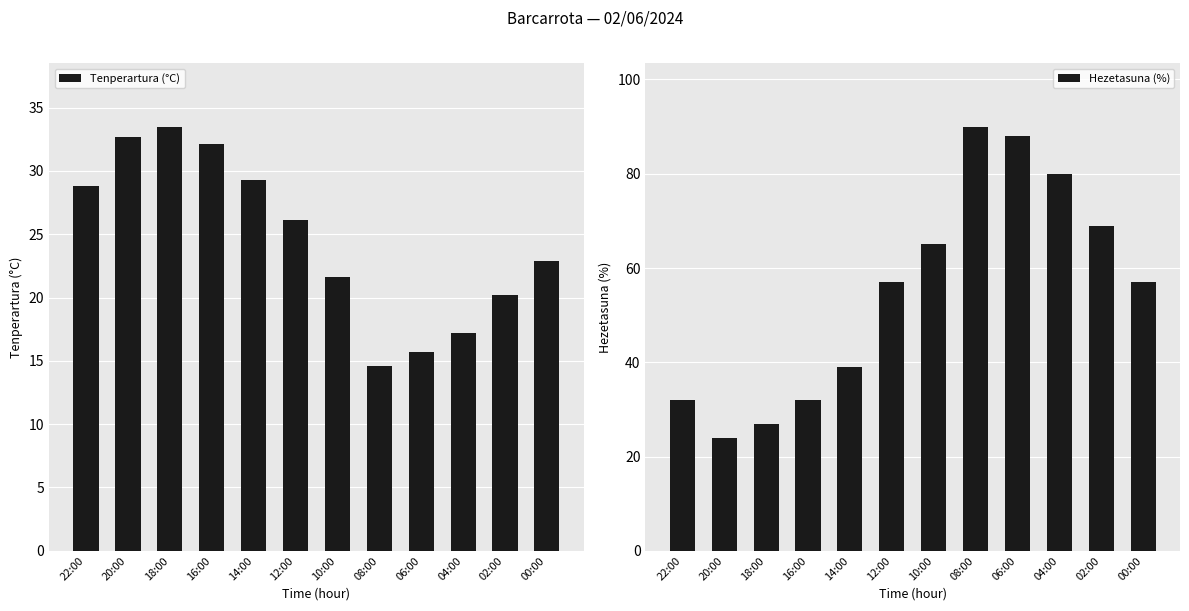

What is the difference between the second highest and minimum values in the Tenperartura (°C) series?

18.1